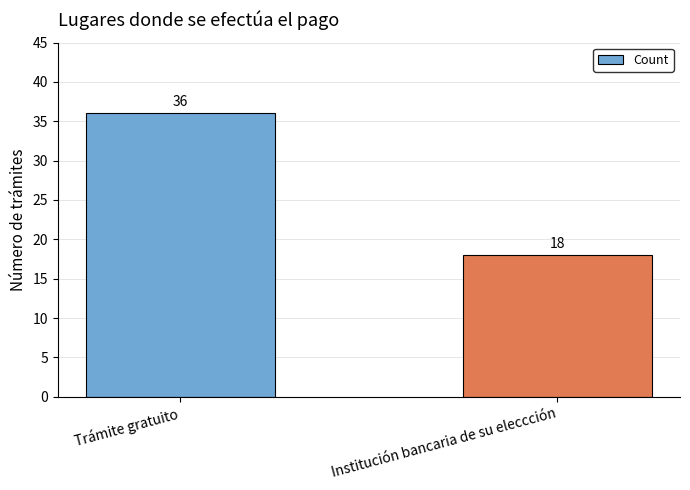

Reading left to right, list all the values displayed in this chart.

Trámite gratuito=36	Institución bancaria de su eleccción=18